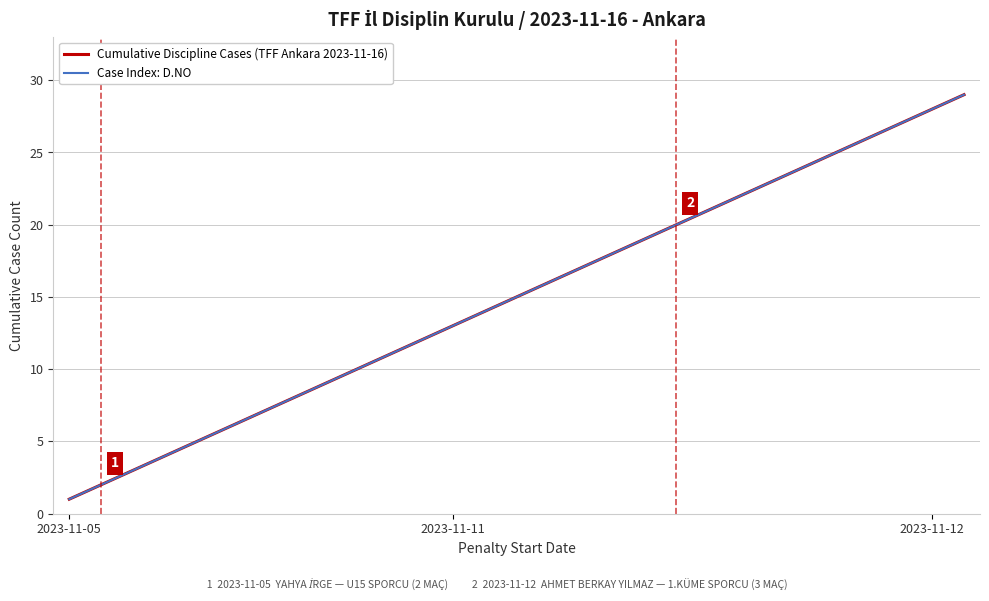

Does the chart have visible grid lines?

Yes